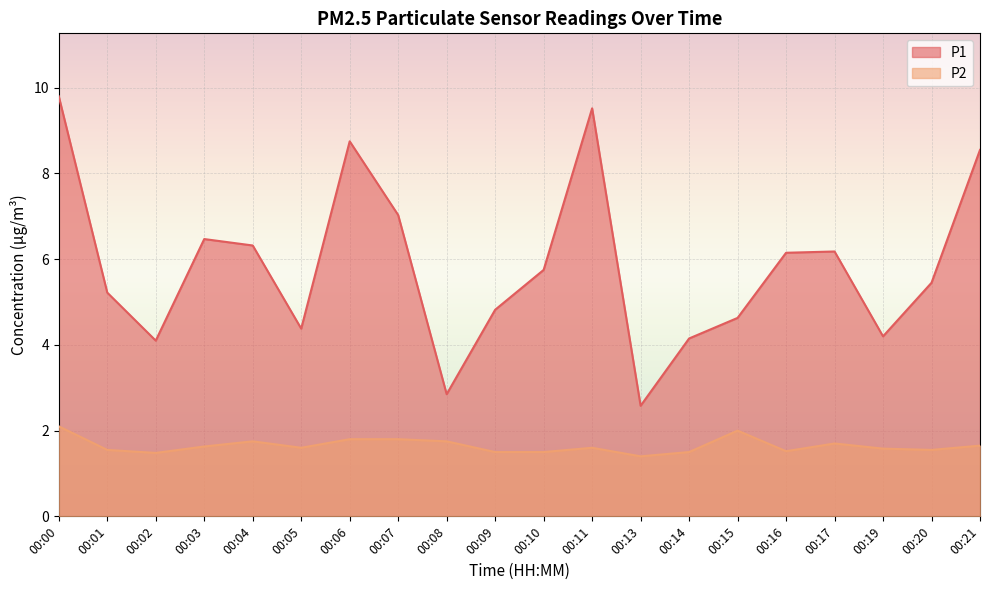

Does the chart display data point markers on the line(s)?

No